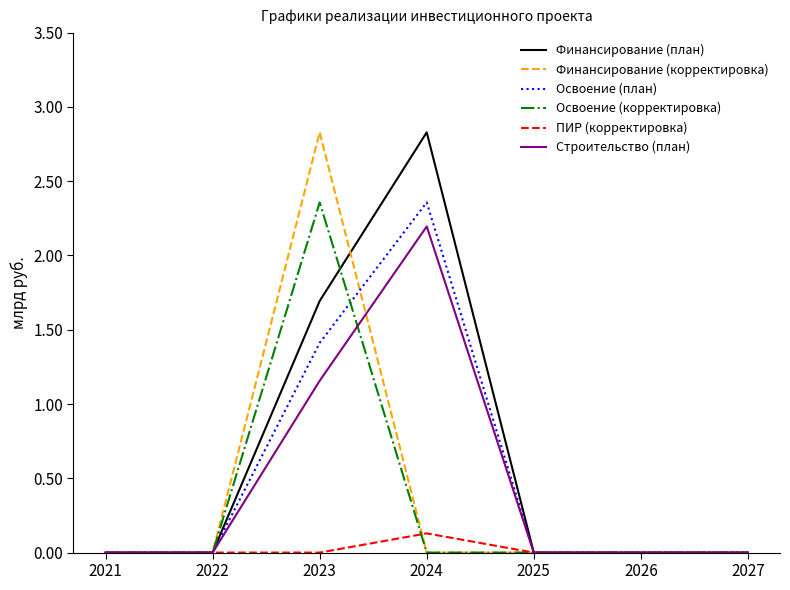

What is the highest value of the Финансирование (план) series?

2.8